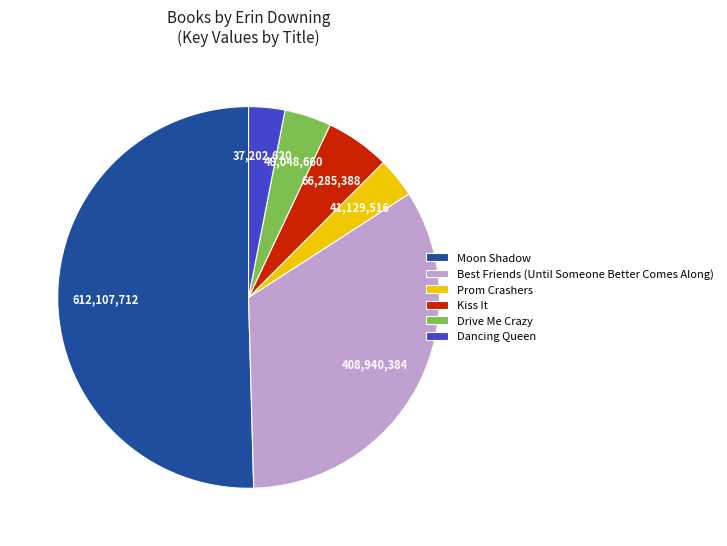

Does Drive Me Crazy account for over 50% of the chart?

No